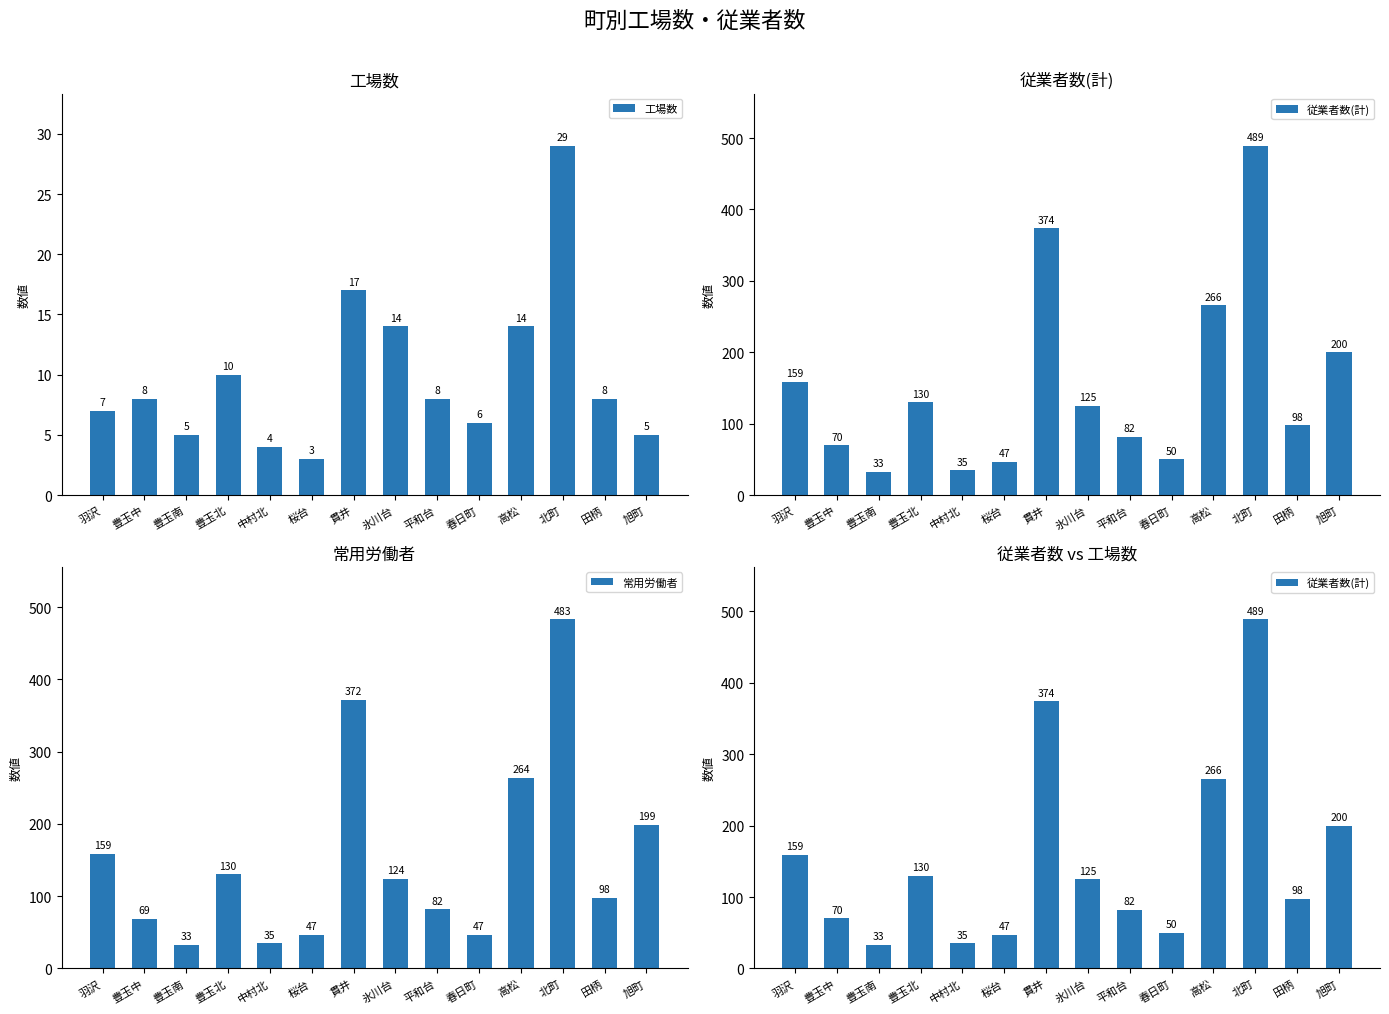

What is the smallest value displayed?

3